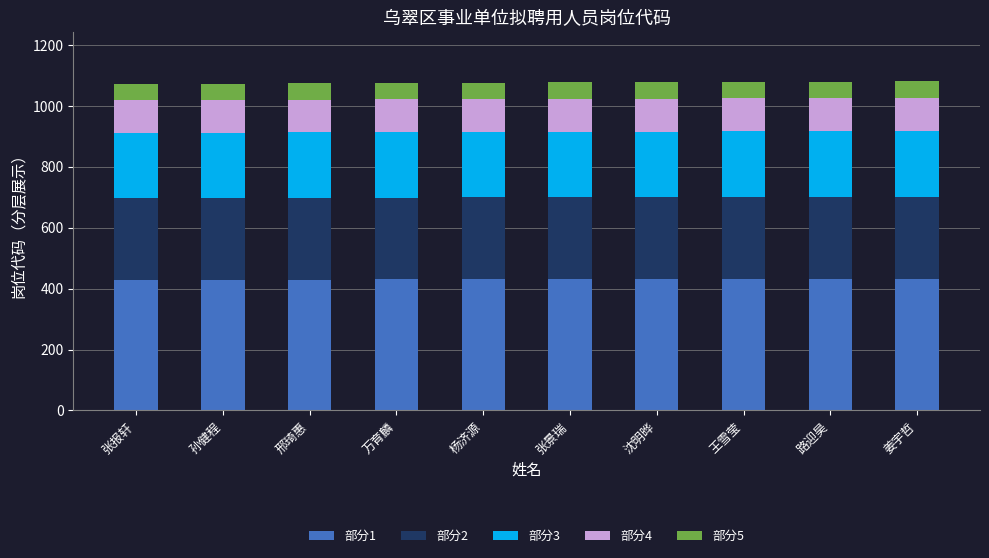

What is the total value across all series at 张报轩?

1072.0